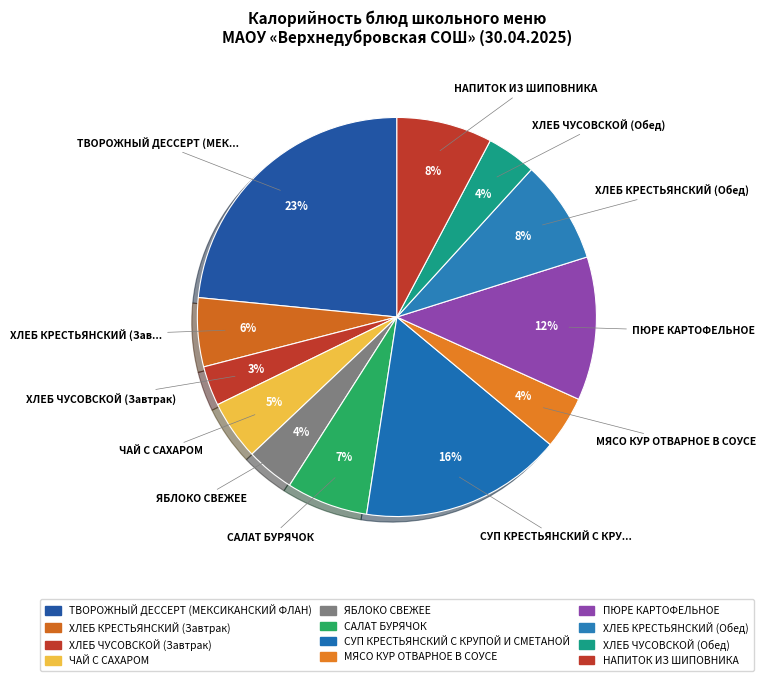

What percentage is the ХЛЕБ КРЕСТЬЯНСКИЙ (Завтрак) slice, to the nearest percent?

6%